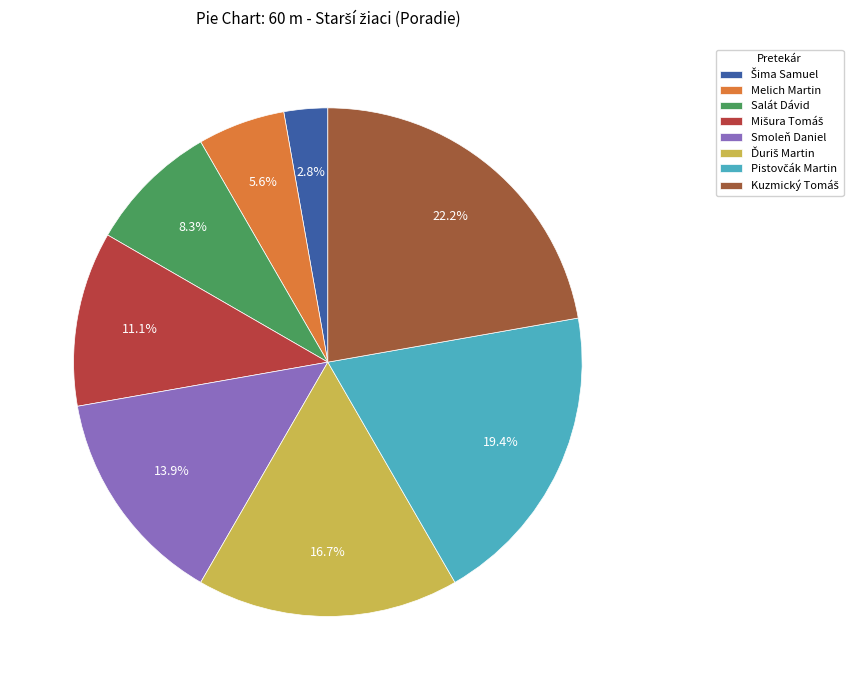

To the nearest percent, what is the difference between the largest and smallest slice percentages?

19%